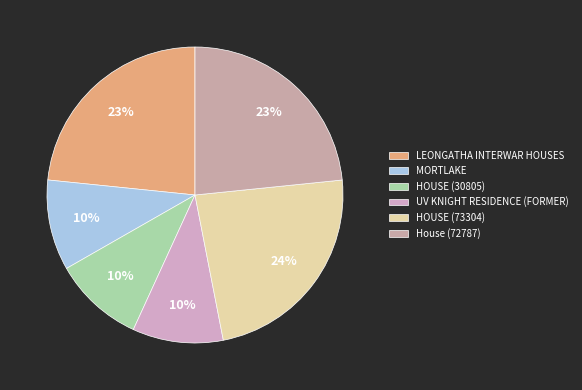

True or false: HOUSE (30805) accounts for 3% of the total.

False